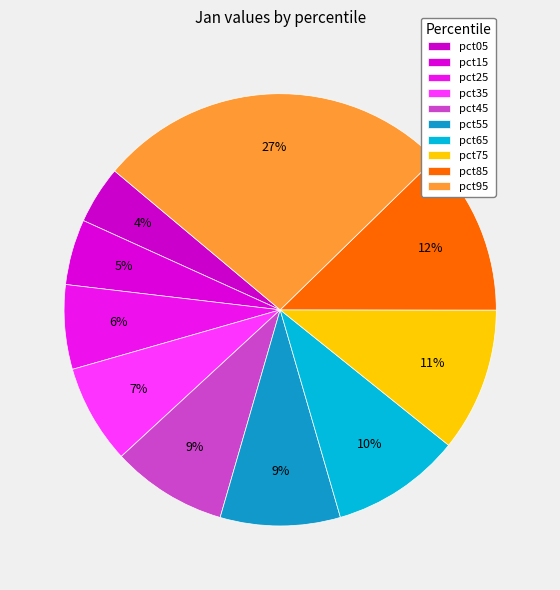

To the nearest percent, what is the difference between the largest and smallest slice percentages?

22%